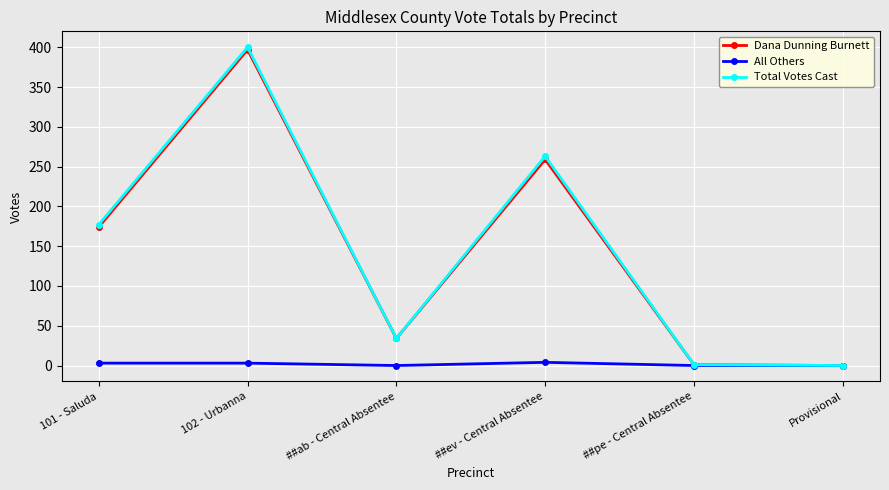

At which category does the chart reach its peak across all series?

102 - Urbanna